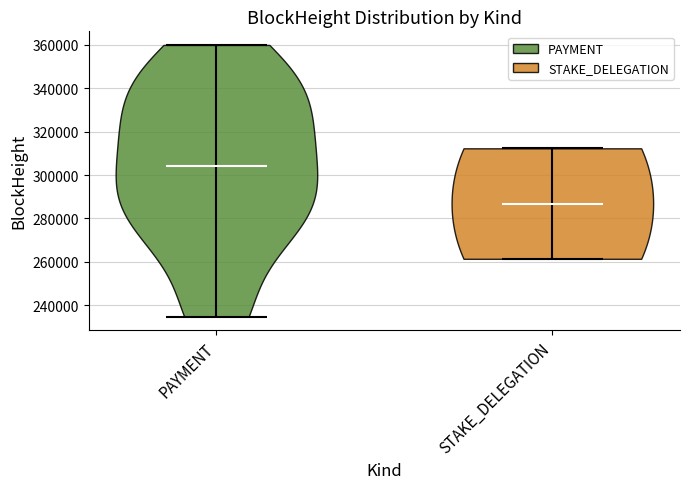

Reading left to right, read every violin against the y-axis: where its median line is, and the lowest and highest points it reaches. The values are not printed on the chart, so give them approximately, as read against the axis.

PAYMENT: median line 304000, lowest point 234000, highest point 360000
STAKE_DELEGATION: median line 286000, lowest point 262000, highest point 312000